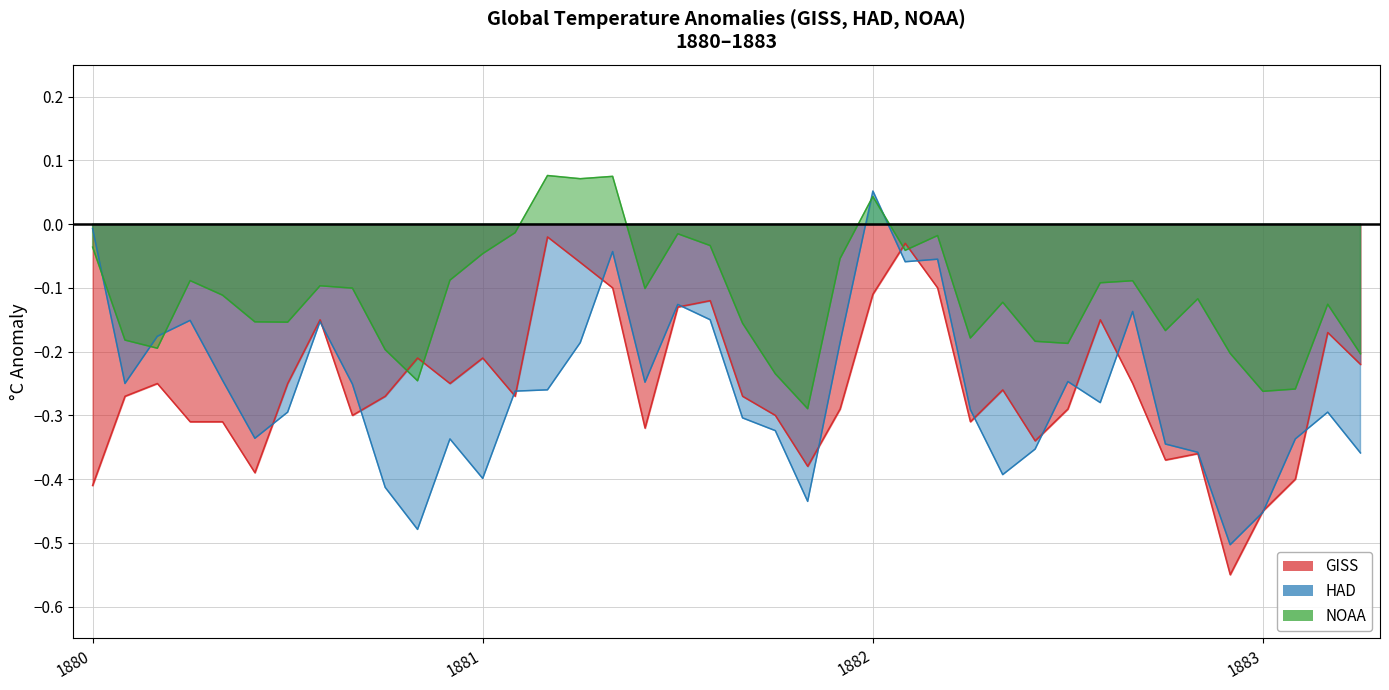

How many interior local peaks does the GISS series have?

11